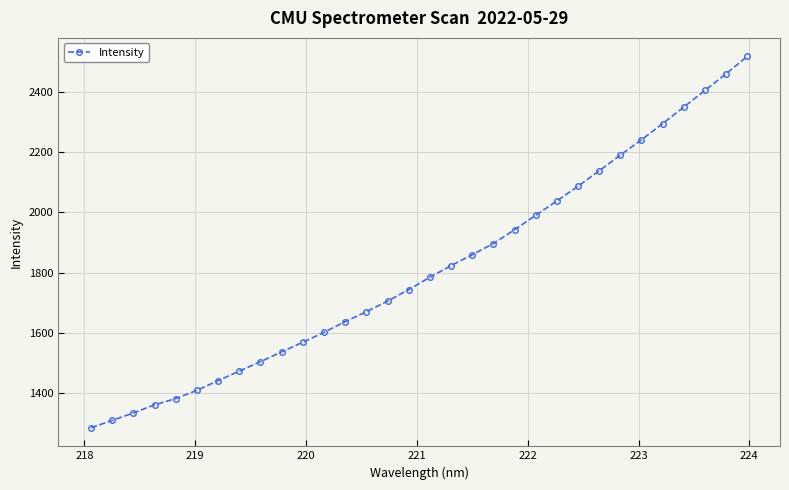

What is the minimum value shown in the chart?

1284.8